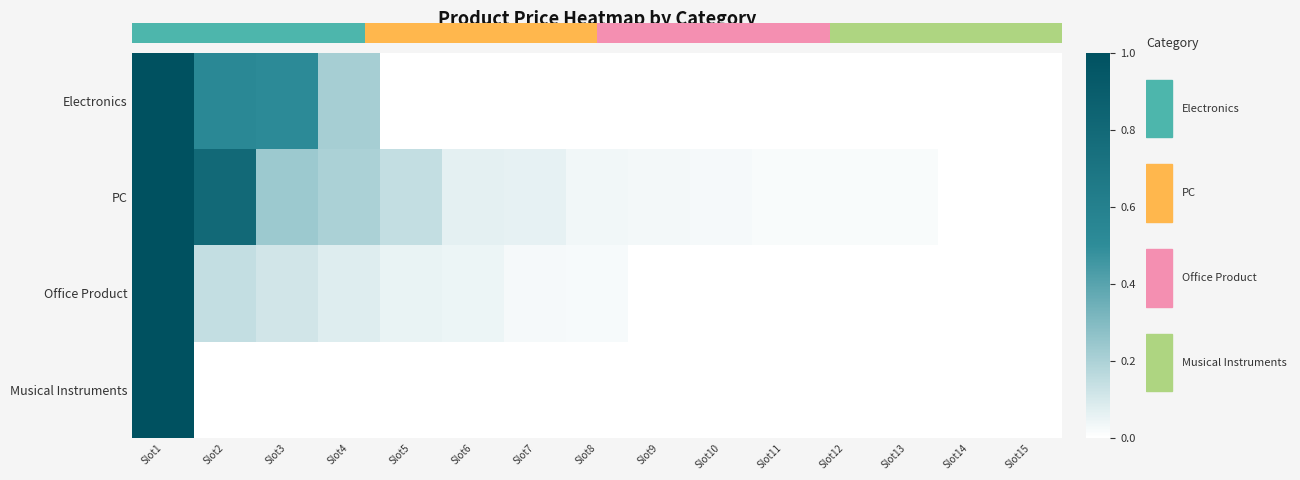

What is the maximum value shown in the chart?

1.0